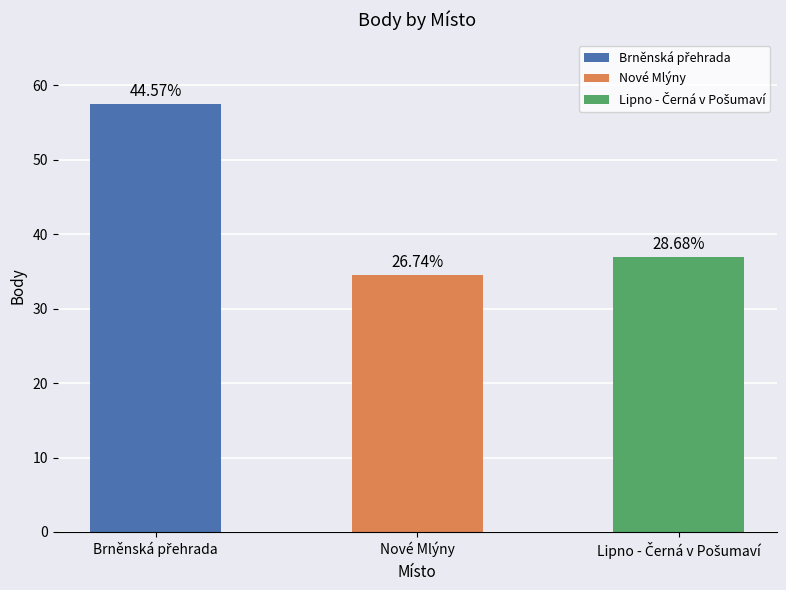

What is the label of the 2nd bar from the left?

Nové Mlýny